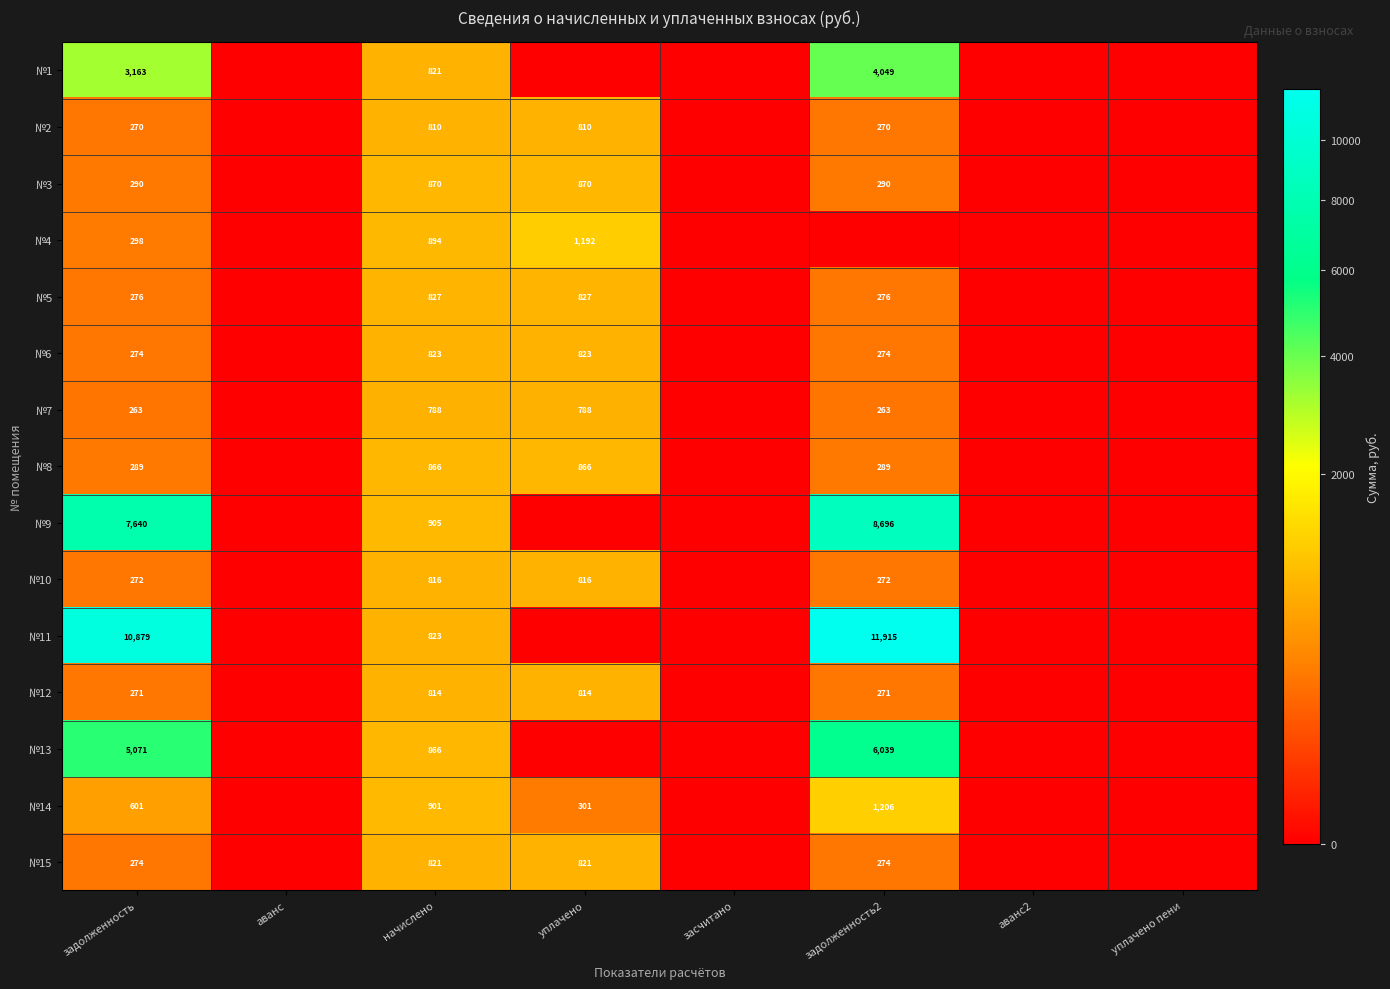

True or false: №12 has a value of 271 at задолженность2.

True